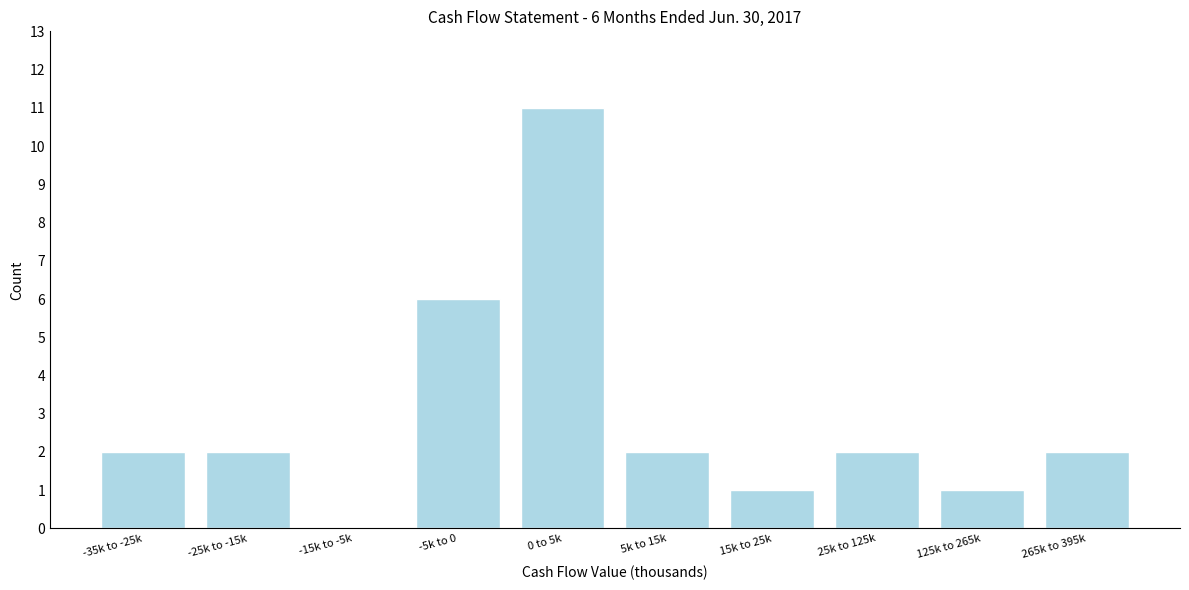

Reading left to right, extract all data points from this chart.

-35k to -25k=2	-25k to -15k=2	-15k to -5k=0	-5k to 0=6	0 to 5k=11	5k to 15k=2	15k to 25k=1	25k to 125k=2	125k to 265k=1	265k to 395k=2